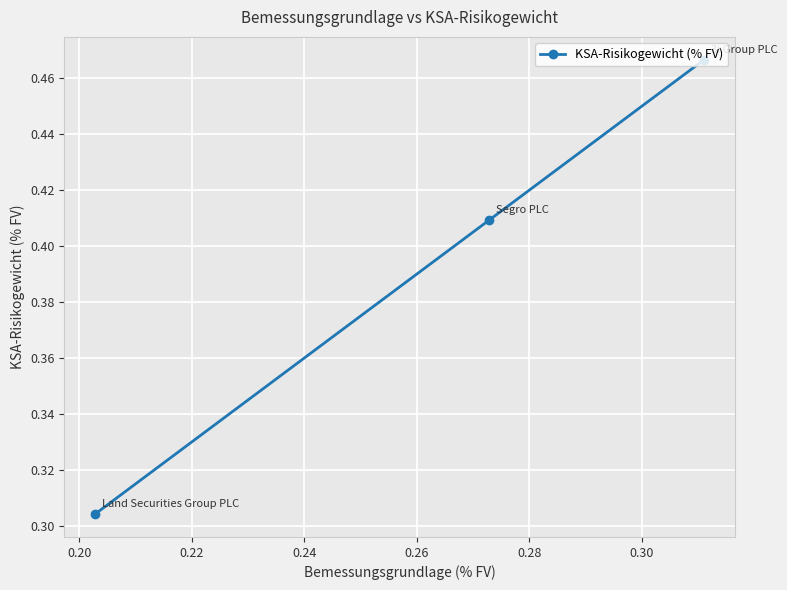

Count the number of data series in this chart.

1